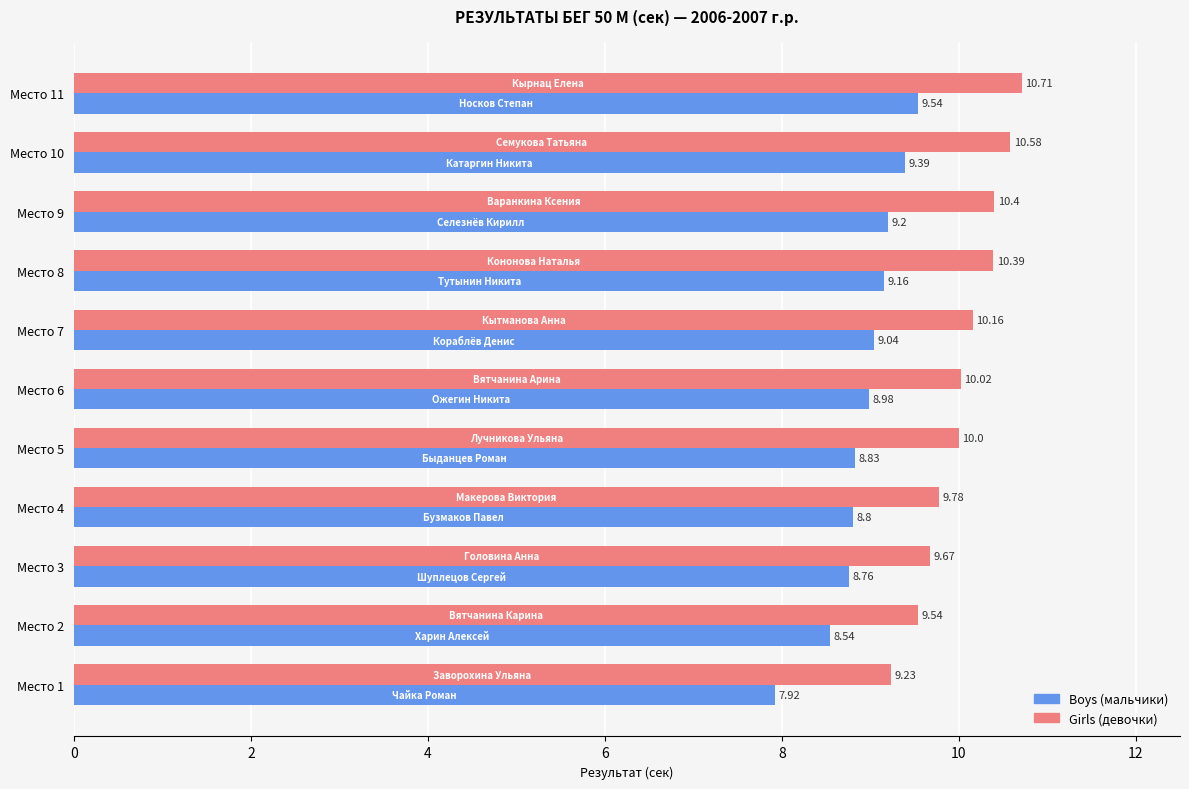

What is the total value across all series at Место 5?

18.8